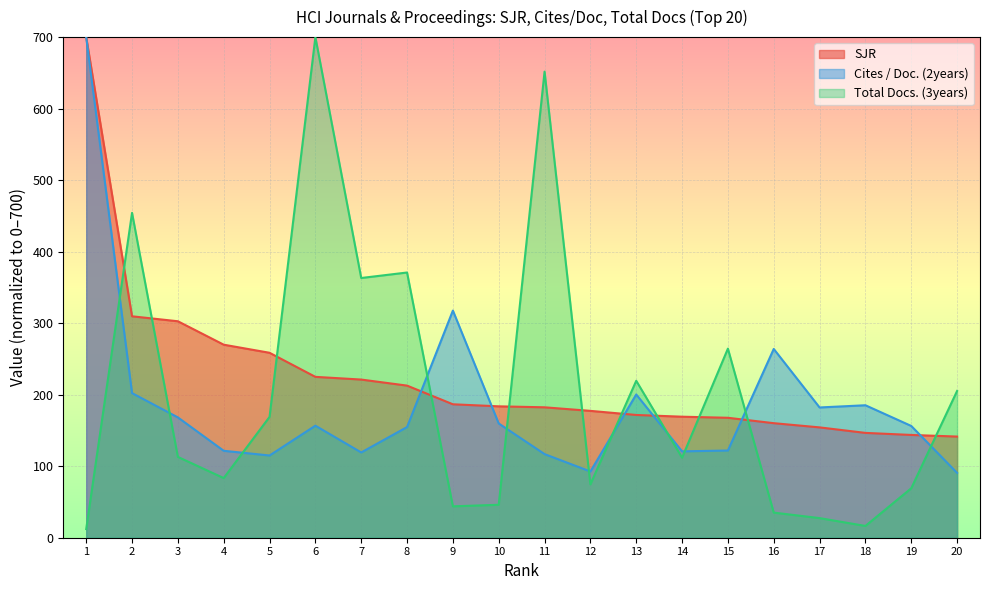

What is the difference between the second highest and second lowest values in the SJR series?

165.9